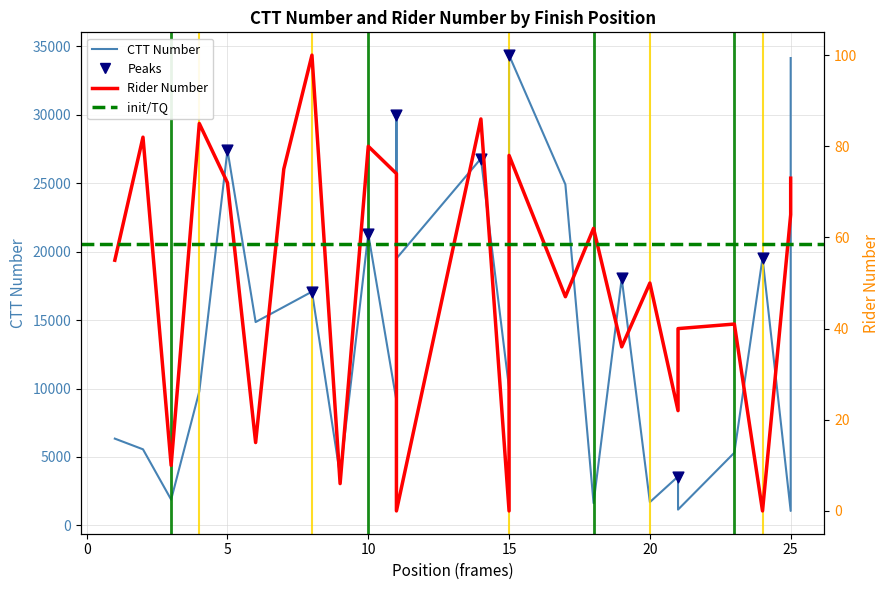

Which series contains the highest Y value?

ctt_number